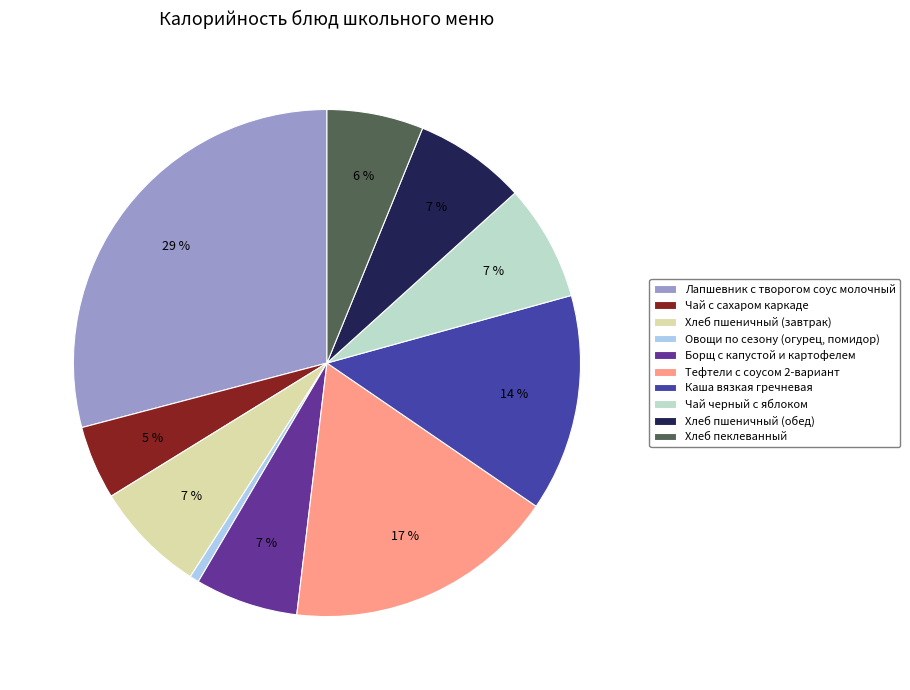

Is the sum of Чай черный с яблоком and Хлеб пшеничный (завтрак) greater than half?

No